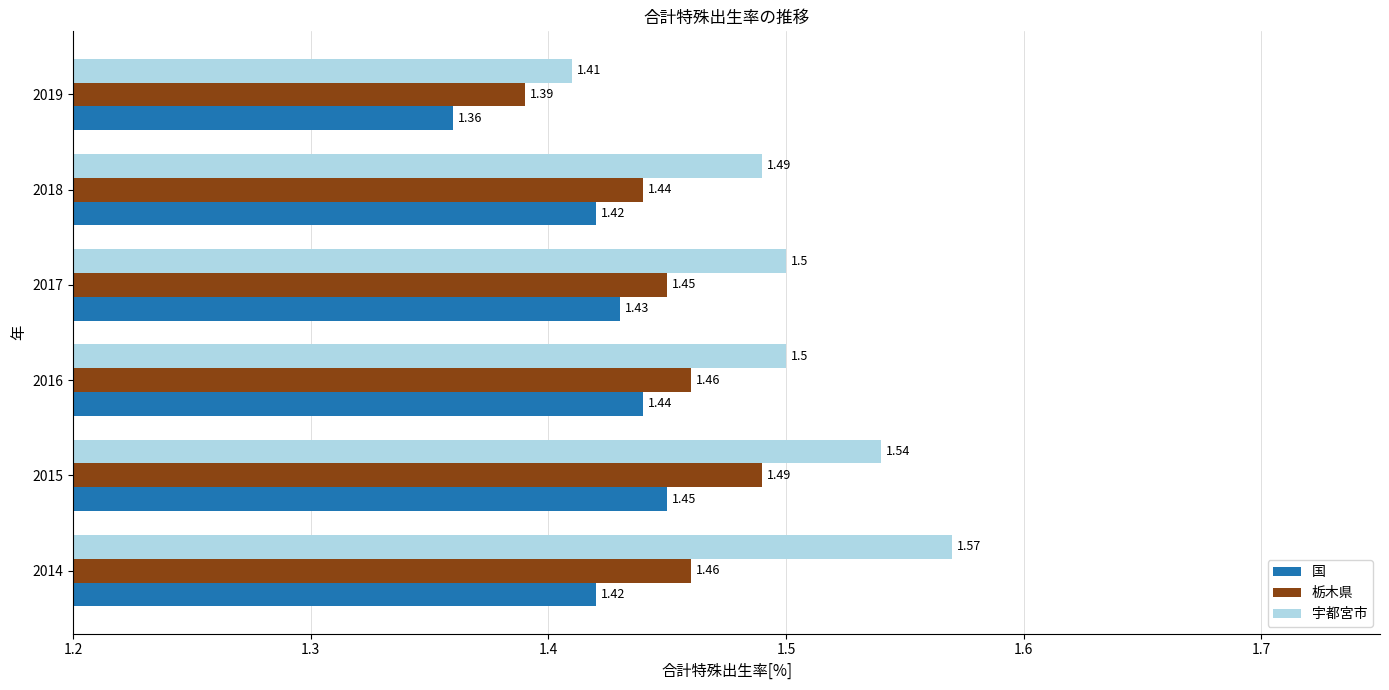

Rank the series by their average value, from highest to lowest.

宇都宮市, 栃木県, 国